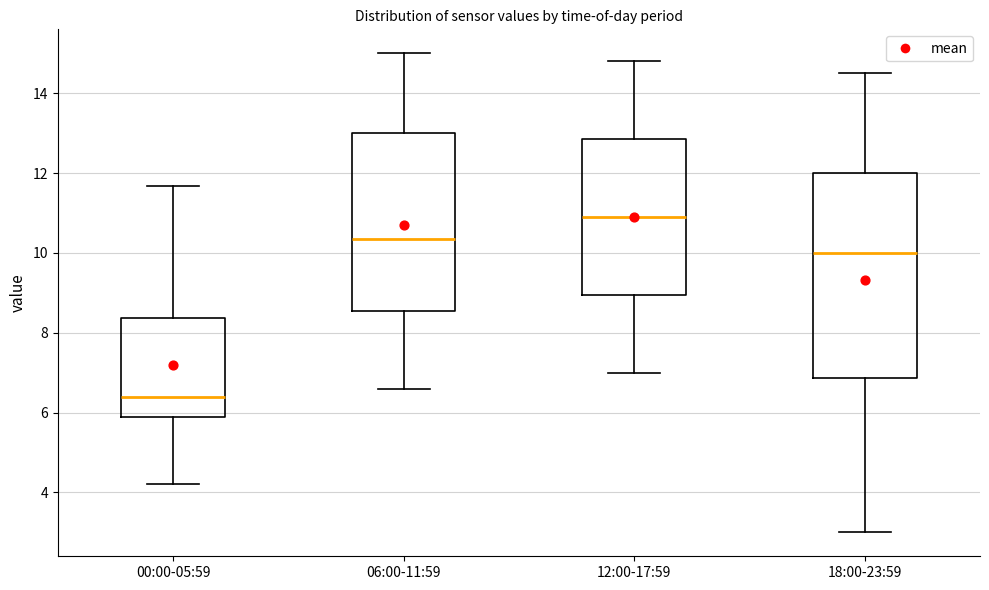

Where is the upper edge of the box for 12:00-17:59 on the y-axis? The values are not printed on the chart, so give them approximately, as read against the axis.

12.8